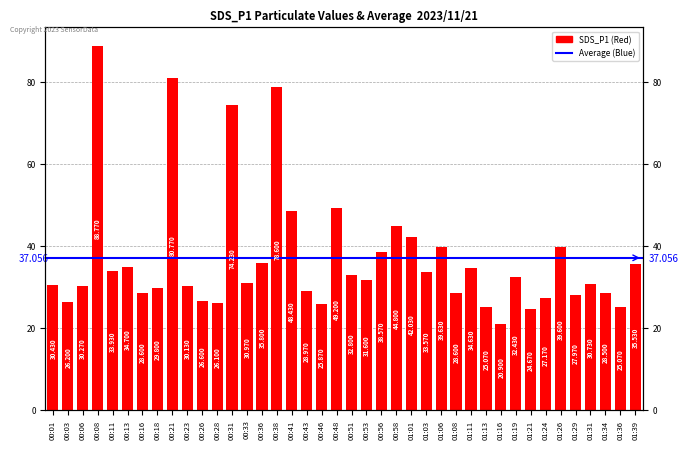

Which has a higher value, 00:58 or 00:48?

00:48